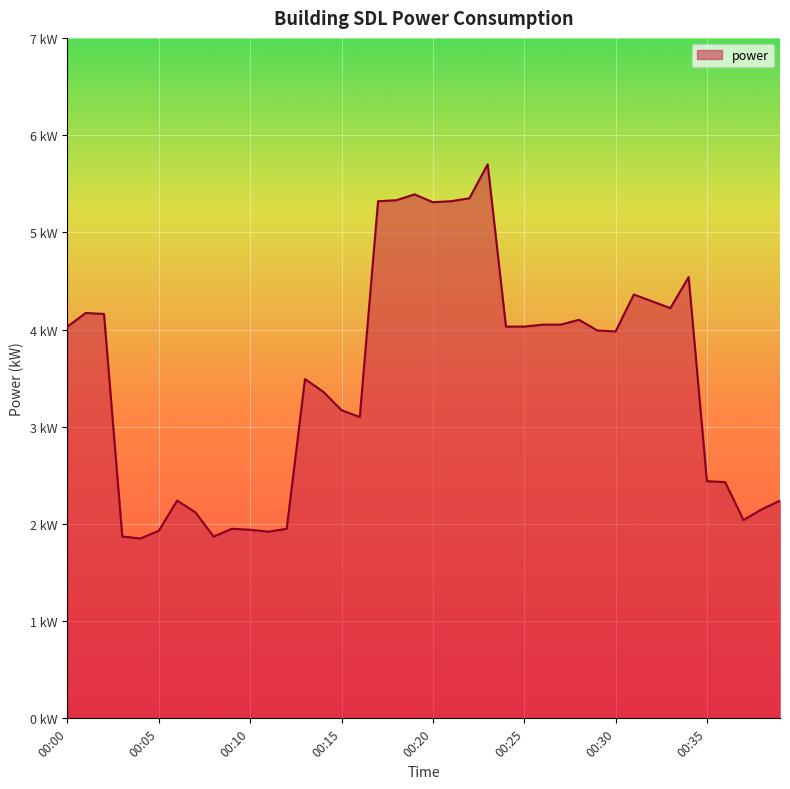

Does the chart have visible grid lines?

Yes